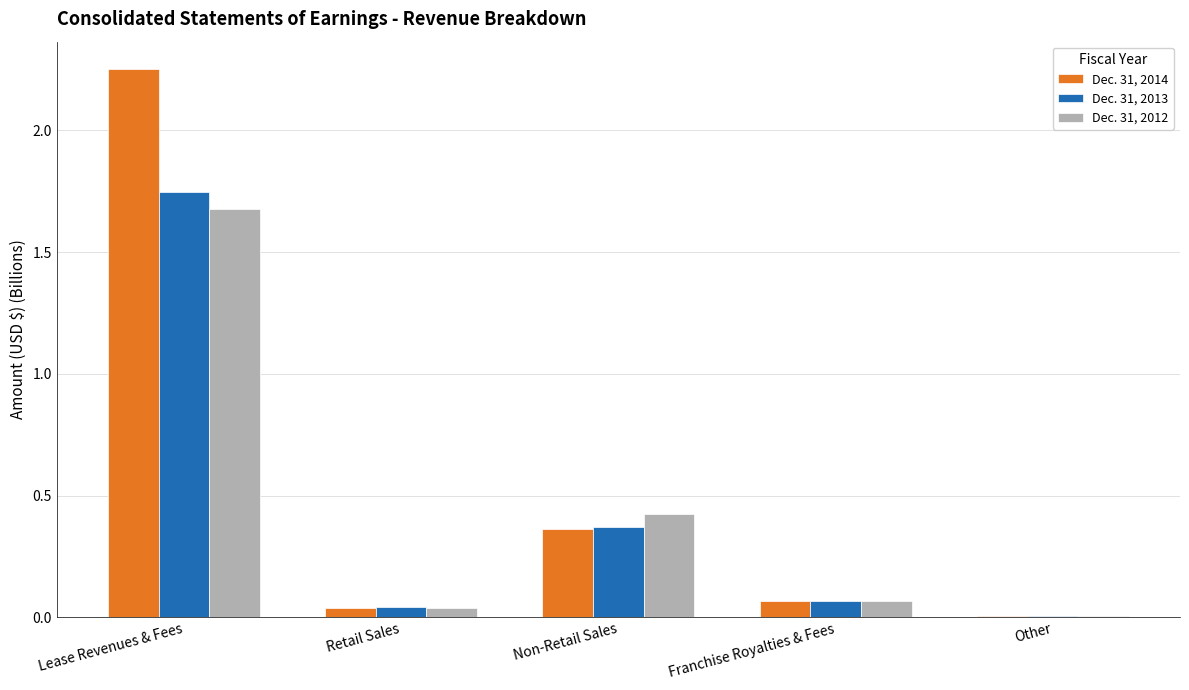

Which series has the largest total across all categories?

Dec. 31, 2014